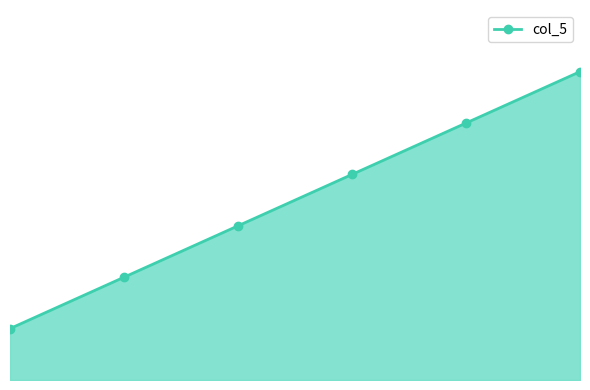

List the labels in order of value, largest first.

5, 4, 3, 2, 1, 0